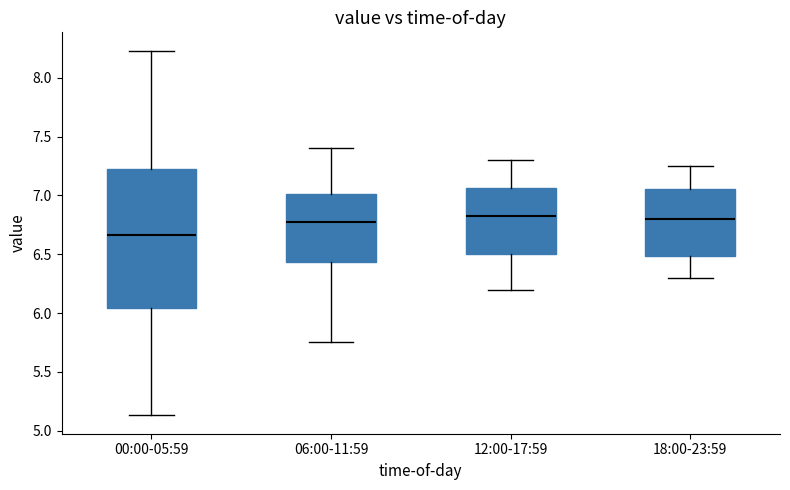

Comparing the boxes themselves (not the whiskers), which one is the tallest?

00:00-05:59